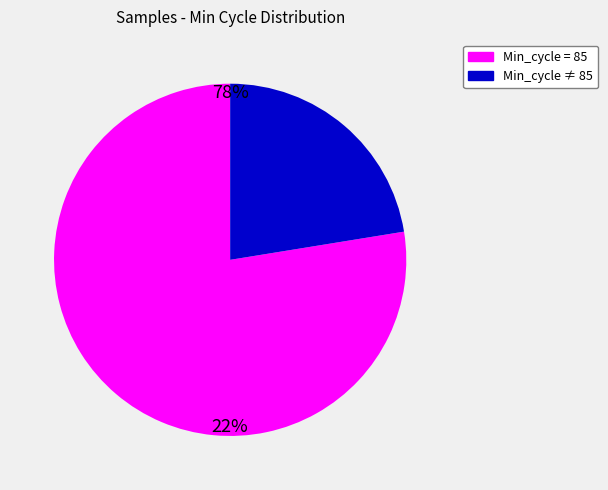

Does any single category account for the majority?

Yes